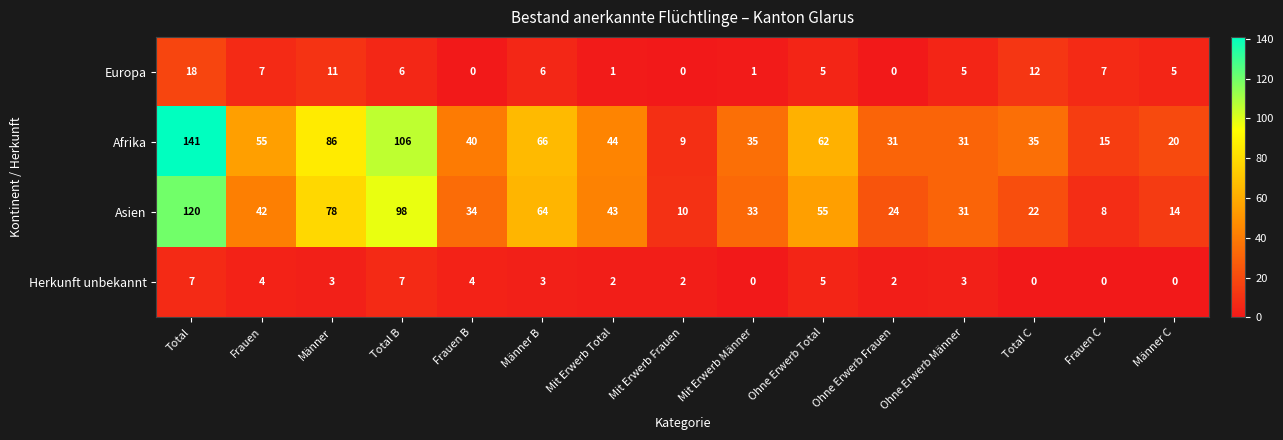

Rank the series by their maximum value, from highest to lowest.

Afrika, Asien, Europa, Herkunft unbekannt